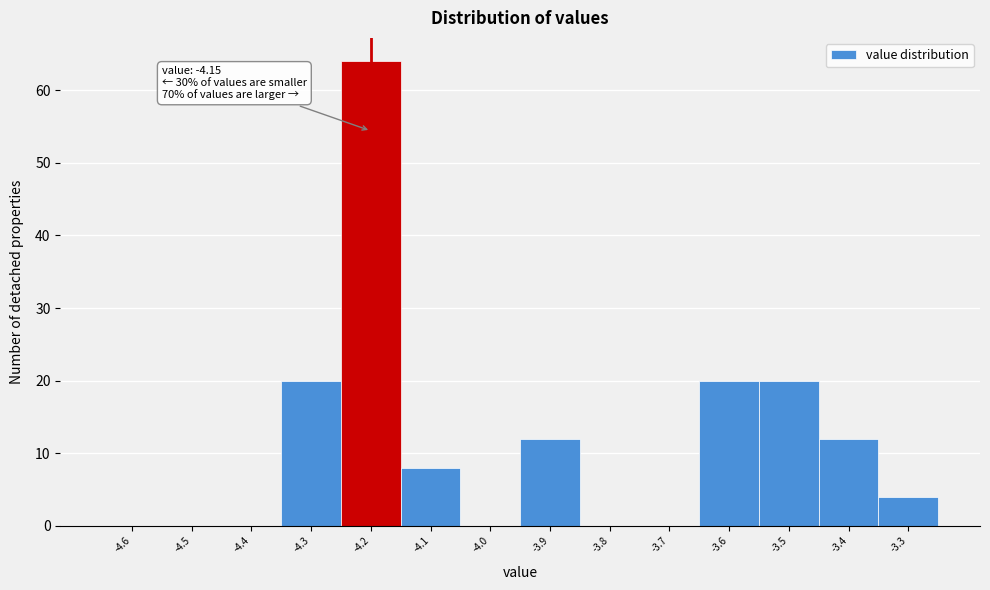

Reading right to left, transcribe all the data shown in this chart.

-3.3=4	-3.4=12	-3.5=20	-3.6=20	-3.7=0	-3.8=0	-3.9=12	-4.0=0	-4.1=8	-4.2=64	-4.3=20	-4.4=0	-4.5=0	-4.6=0